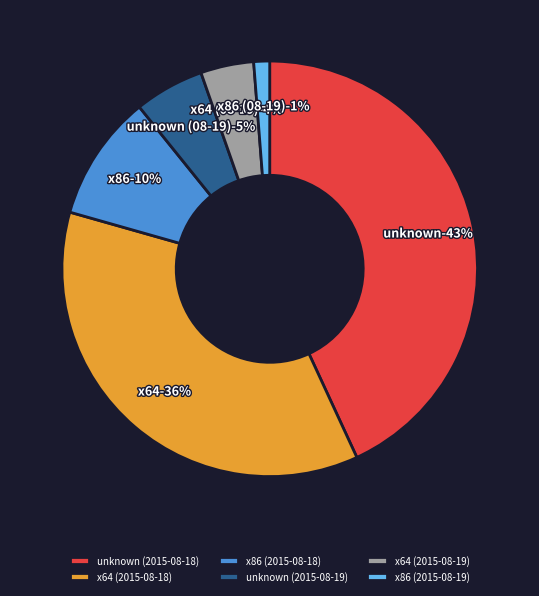

How many segments does this pie chart have?

6